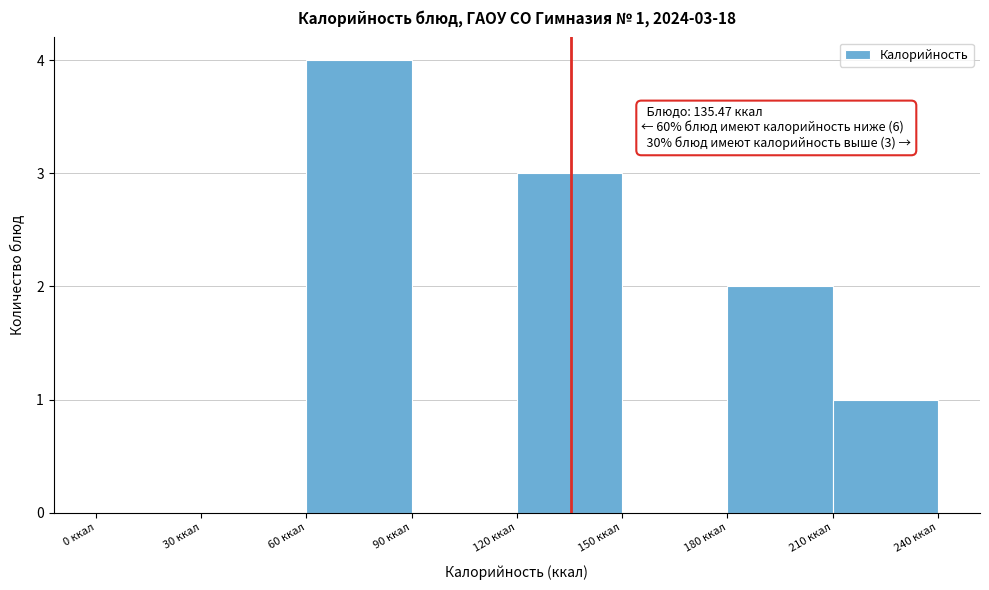

Over which range of the x-axis is the bar tallest?

60 to 90